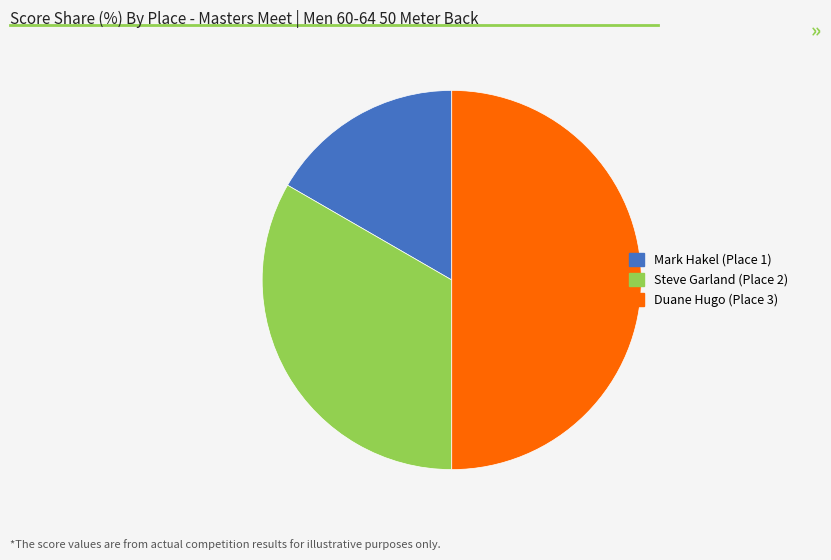

What is the smallest slice in the pie chart?

Mark Hakel (Place 1)